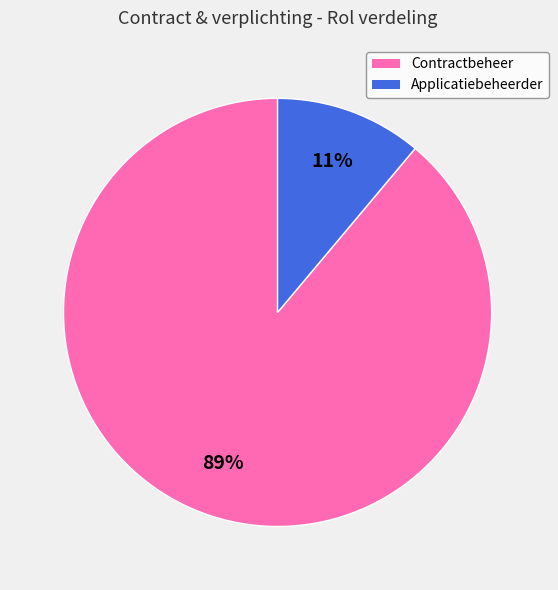

Is it true that Contractbeheer is 89% of the pie?

True